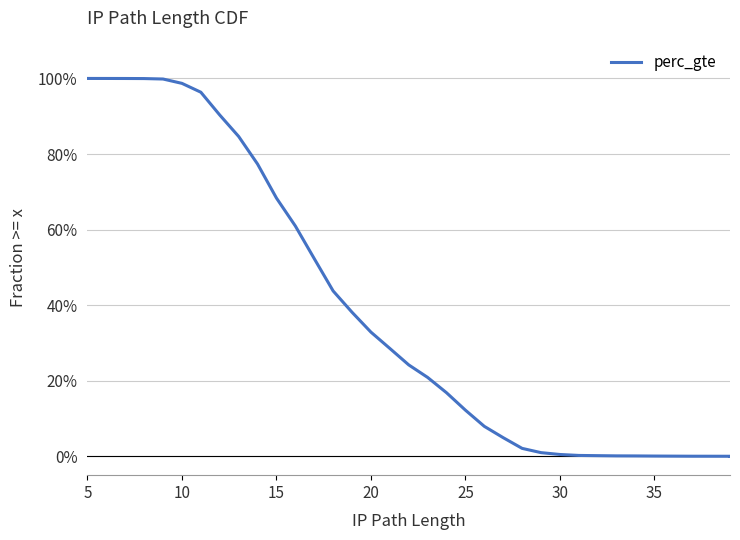

What is the maximum value shown in the chart?

1.0